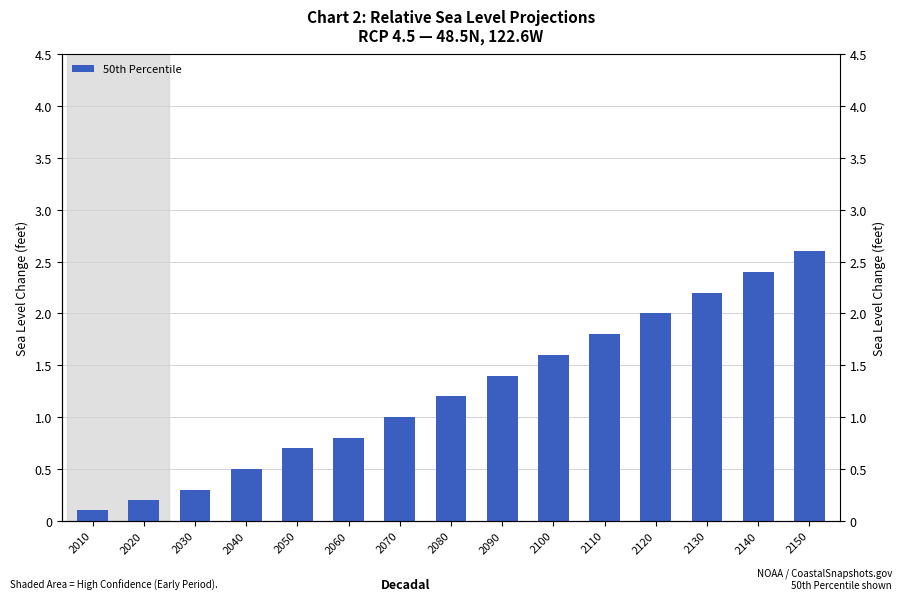

Approximately how many times larger is the value at 2040 compared to 2070?

0.5